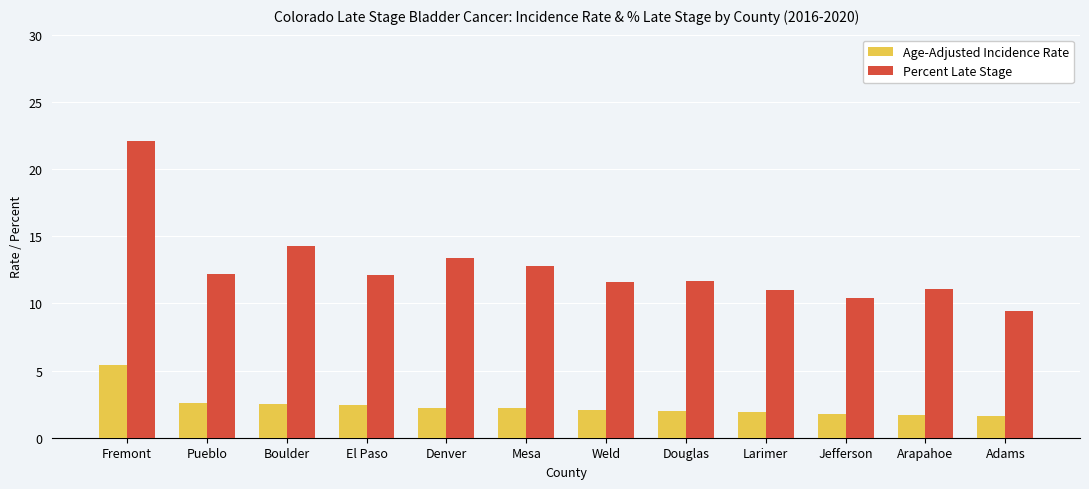

The value of Percent Late Stage at Larimer is 11.0. True or false?

True